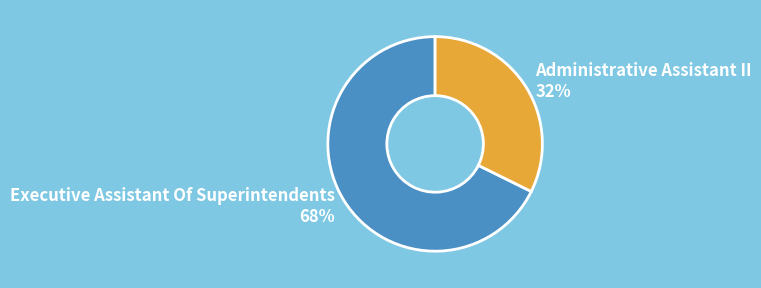

Which has a higher value, Executive Assistant Of Superintendents or Administrative Assistant II?

Executive Assistant Of Superintendents